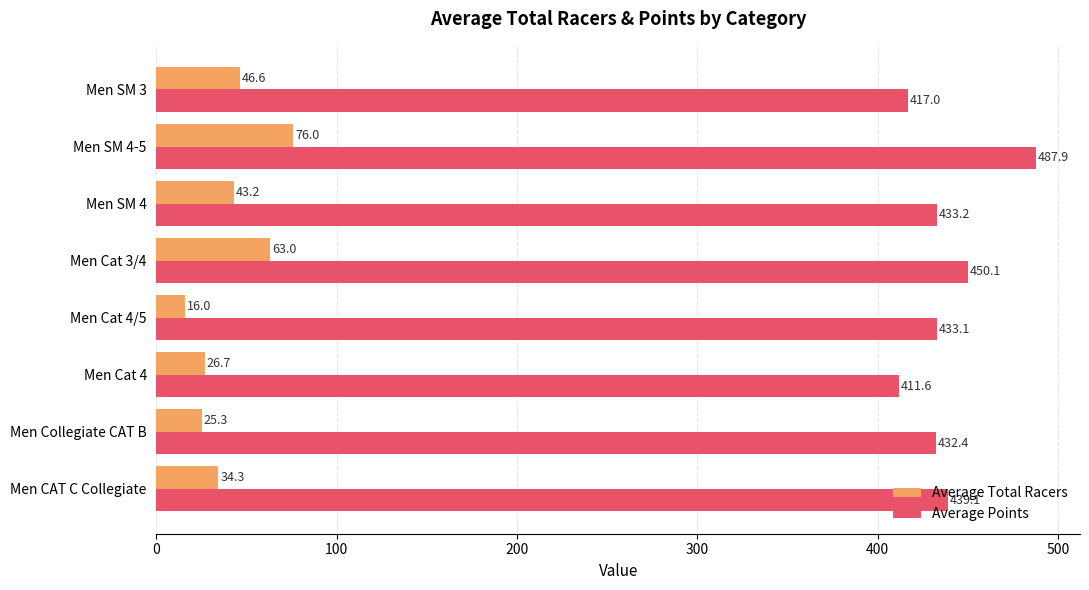

At which label does Average Total Racers reach its minimum?

Men Cat 4/5